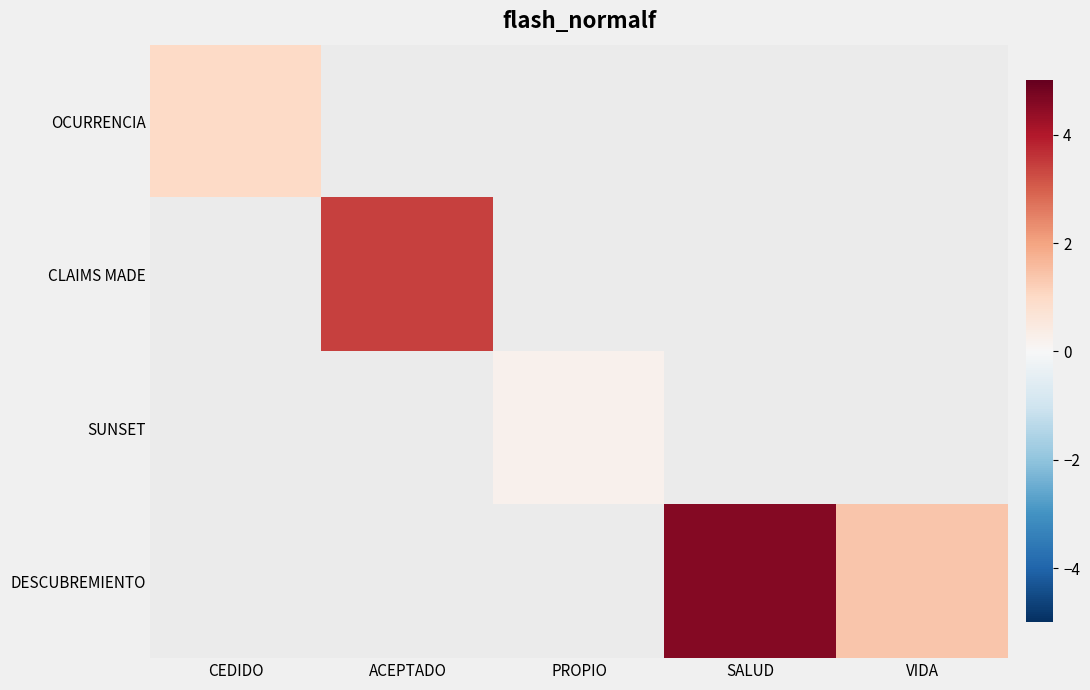

The value of DESCUBREMIENTO at VIDA is 1.4. True or false?

True